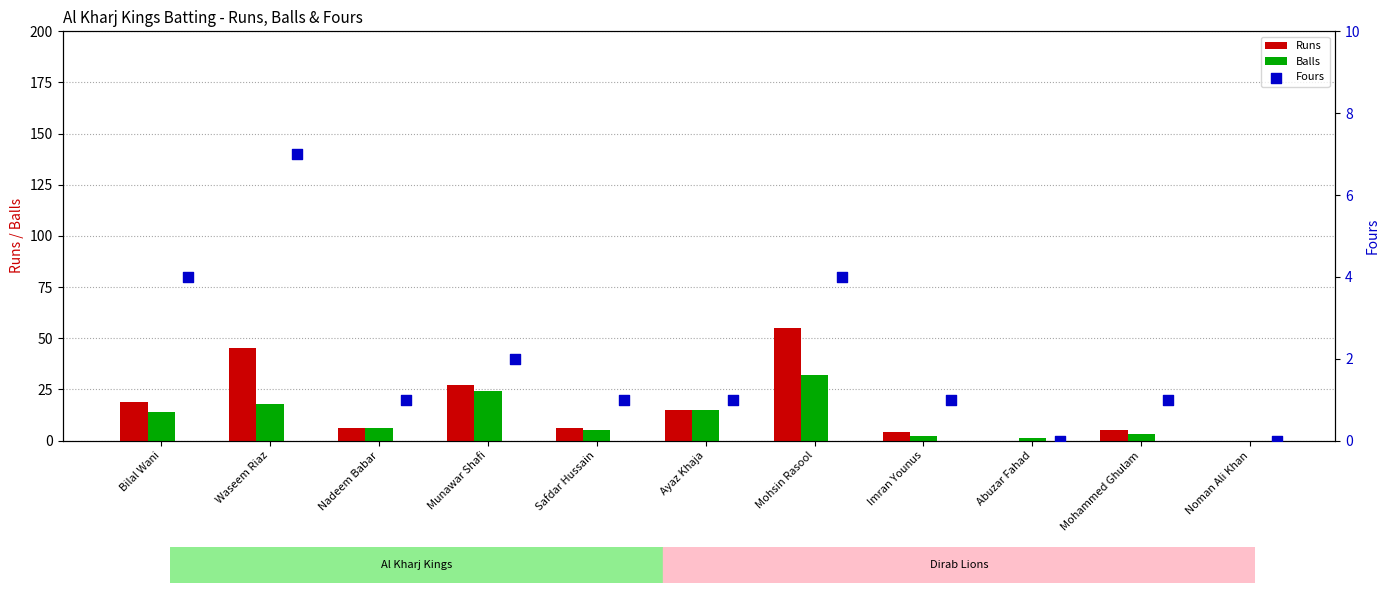

At how many categories does at least one series exceed 42?

2